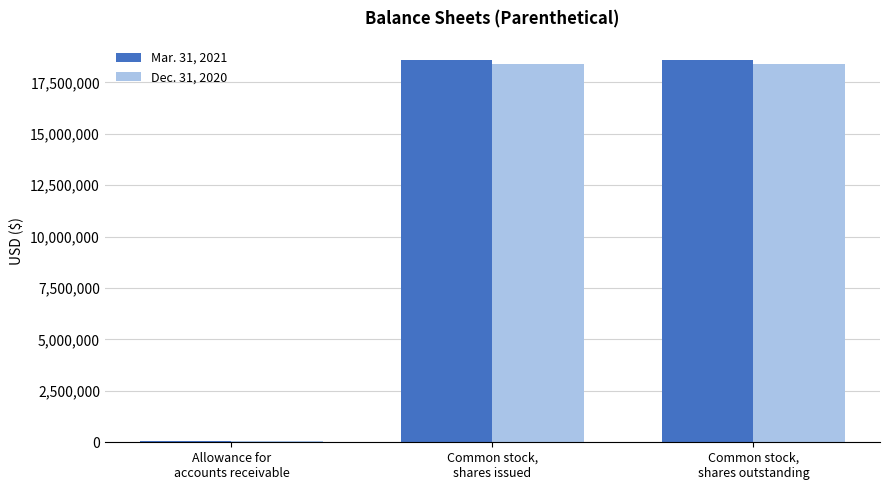

What is the greatest value displayed?

18593757